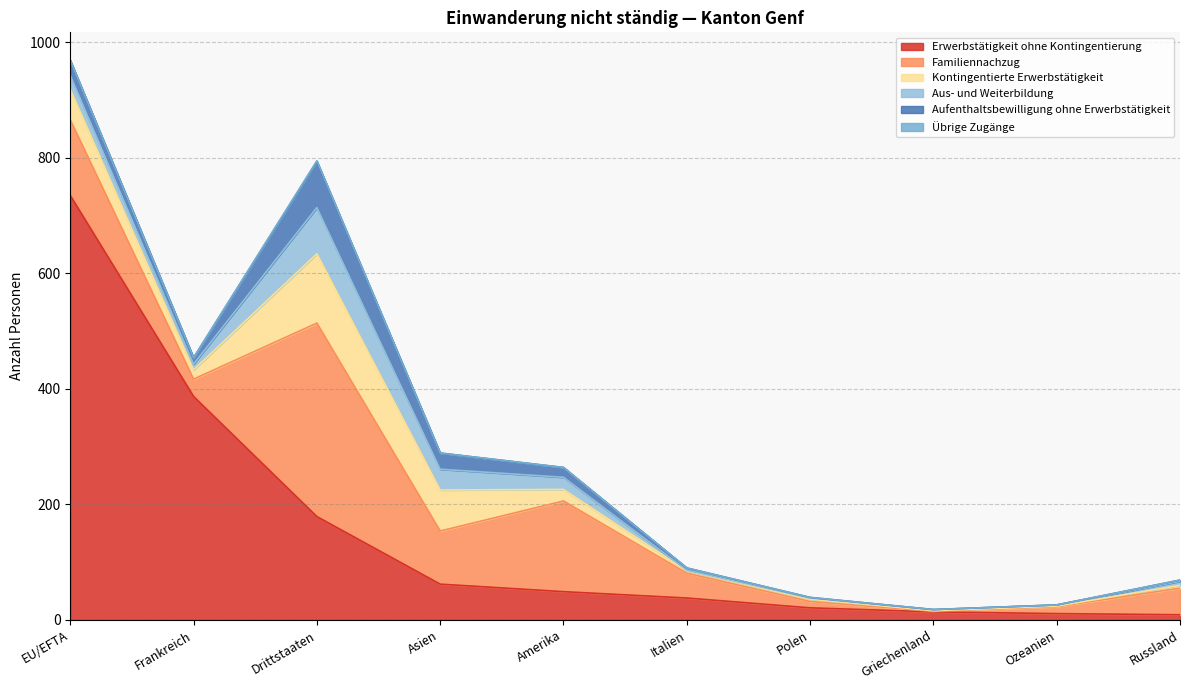

At Asien, list the series in order from largest to smallest.

Familiennachzug, Kontingentierte Erwerbstätigkeit, Erwerbstätigkeit ohne Kontingentierung, Aus- und Weiterbildung, Aufenthaltsbewilligung ohne Erwerbstätigkeit, Übrige Zugänge